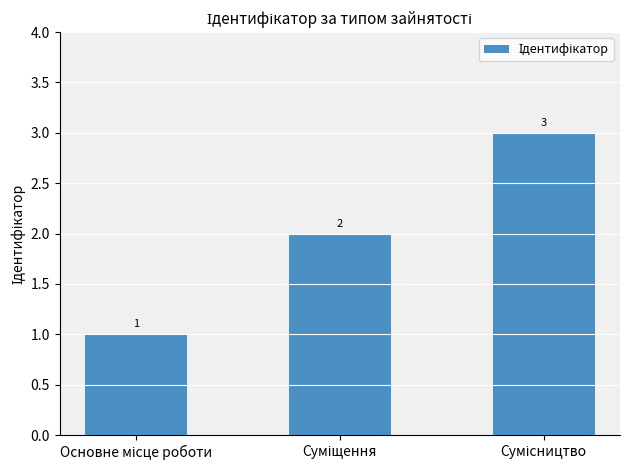

How many values are between 1 and 3?

3